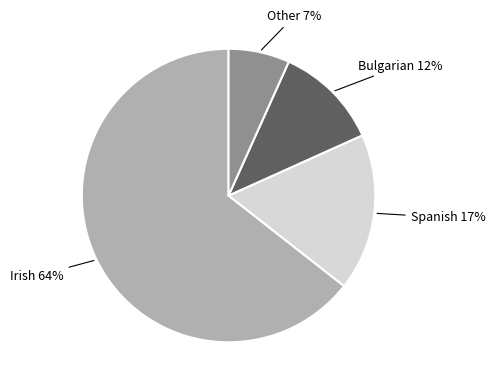

Does any single category account for the majority?

Yes